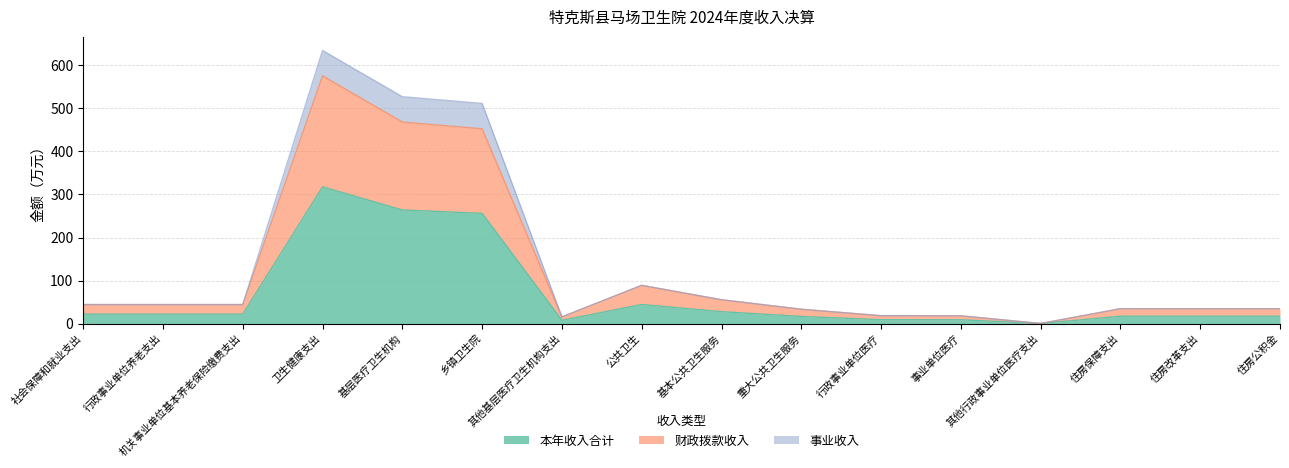

True or false: 本年收入合计 and 财政拨款收入 cross at least once.

False